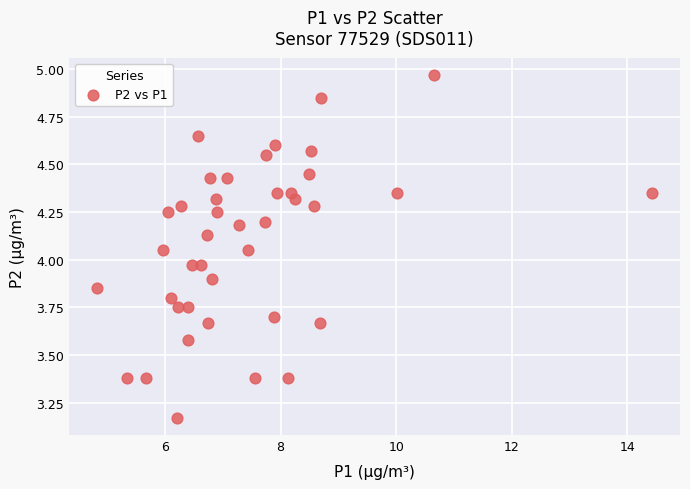

What is the range of X values (max minus min)?

9.6